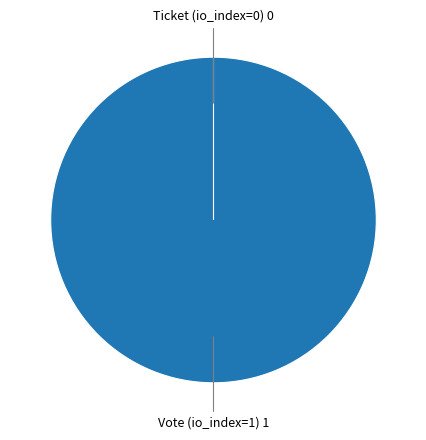

Which category has the biggest portion of the pie?

Vote (tx_type)